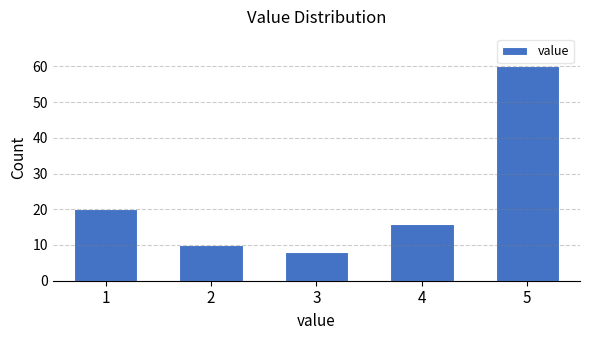

Reading right to left, what are all the values shown in this chart?

60	16	8	10	20